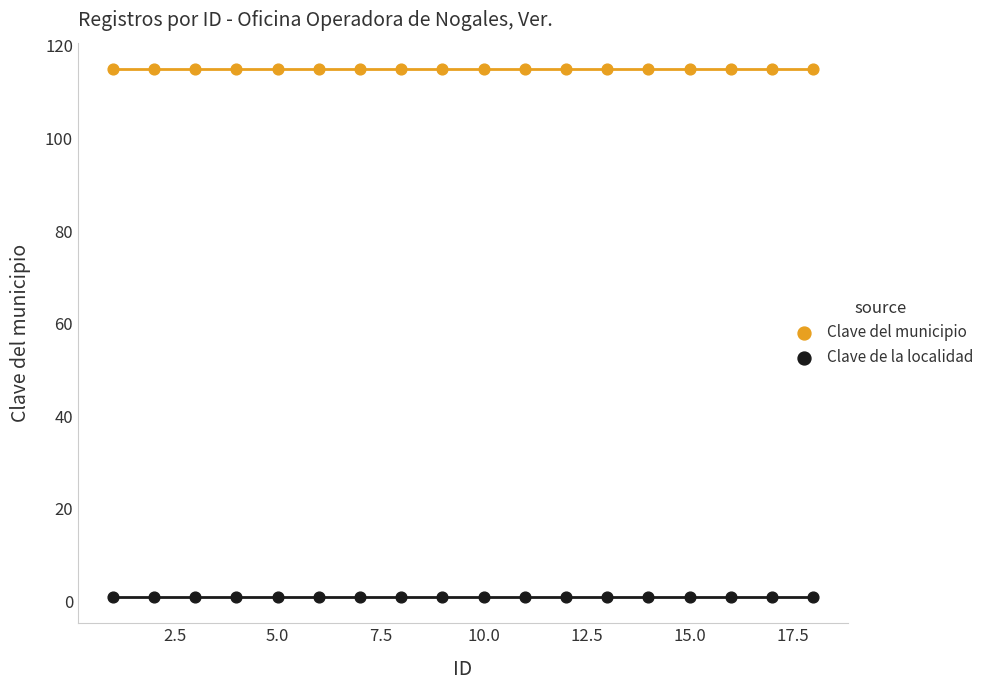

Which series contains the highest Y value?

Clave del municipio